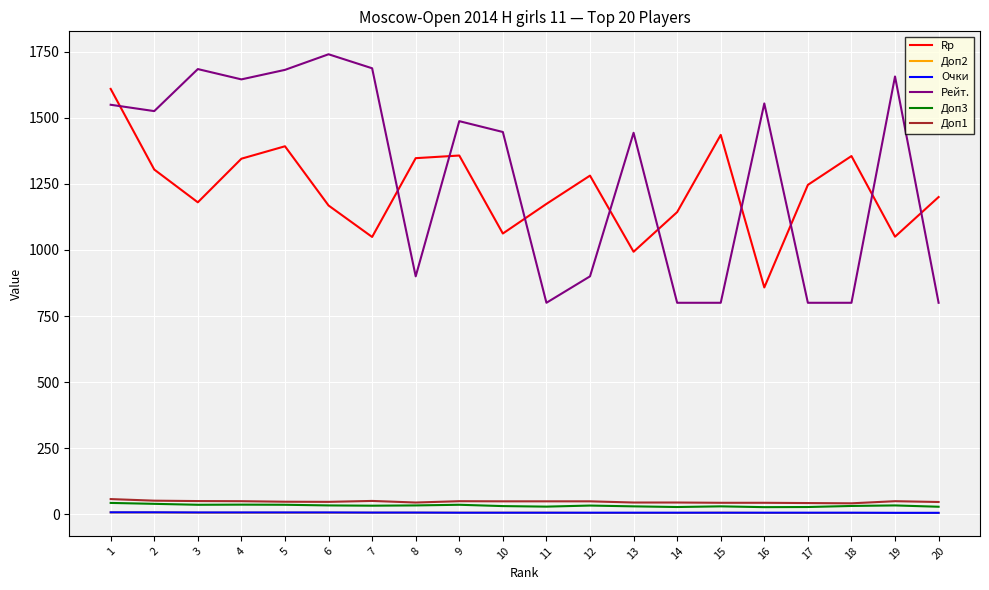

Which series changed the most between 15 and 16?

Рейт.